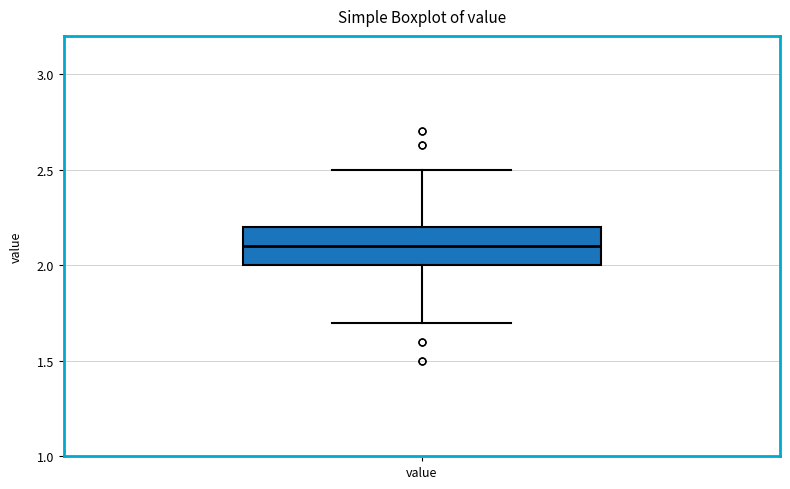

Transcribe this box plot: give where the median line is, the range the box spans, and where the two whiskers end, as read against the y-axis. The values are not printed on the chart, so give them approximately, as read against the axis.

median 2.1, box 2.0 to 2.2, whiskers 1.7 to 2.5